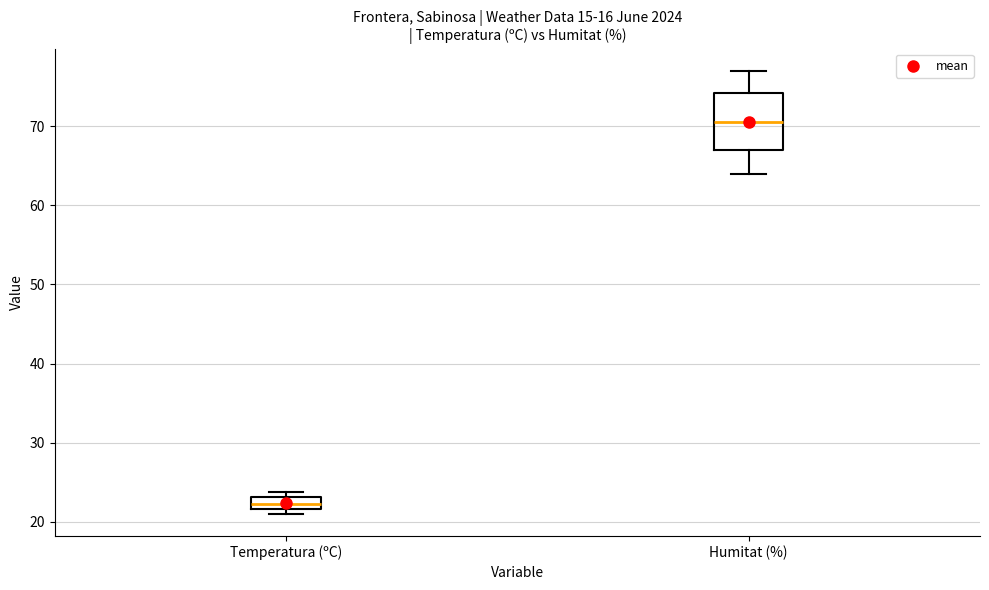

Reading left to right, transcribe this box plot: for each box, give where its median line is, the range the box spans, and where its two whiskers end, as read against the y-axis. The values are not printed on the chart, so give them approximately, as read against the axis.

Temperatura (ºC): median 22 (inside the box), box 22 to 23, whiskers 21 to 24
Humitat (%): median 71, box 67 to 74, whiskers 64 to 77